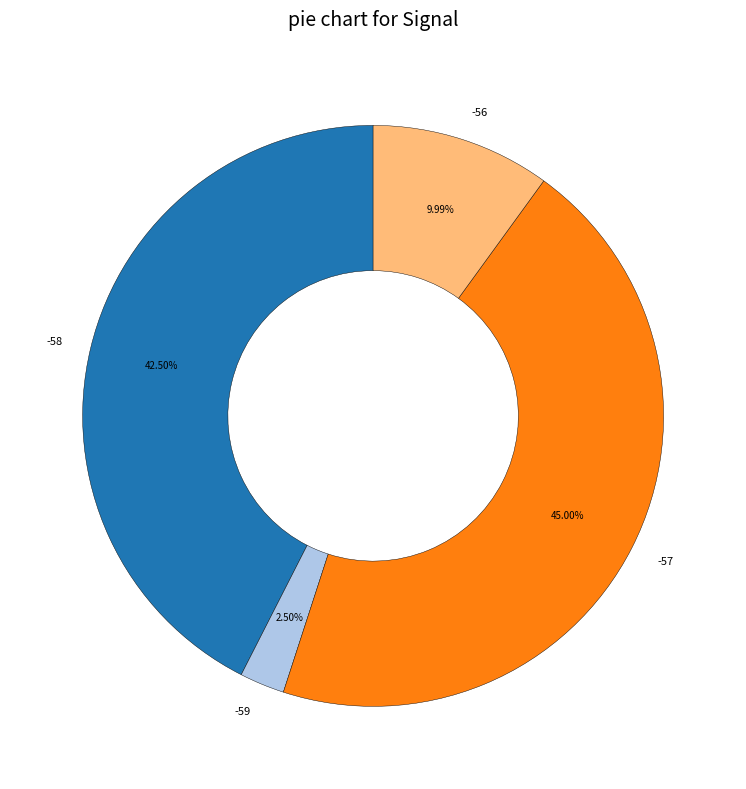

To the nearest percent, what is the average slice percentage?

25%